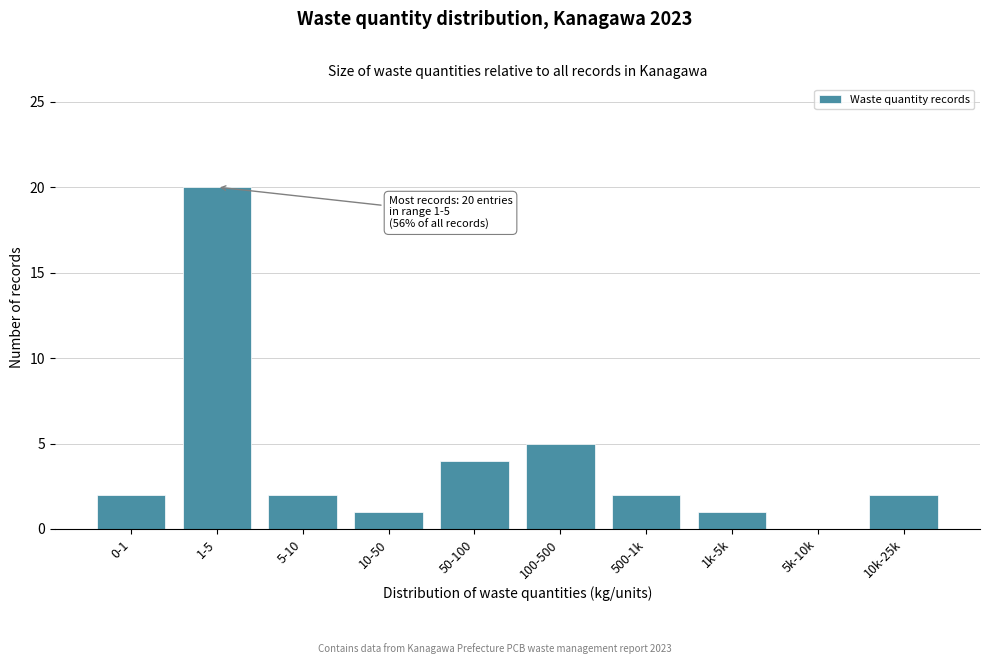

Reading left to right, what are all the values shown in this chart?

0-1=2	1-5=20	5-10=2	10-50=1	50-100=4	100-500=5	500-1k=2	1k-5k=1	5k-10k=0	10k-25k=2